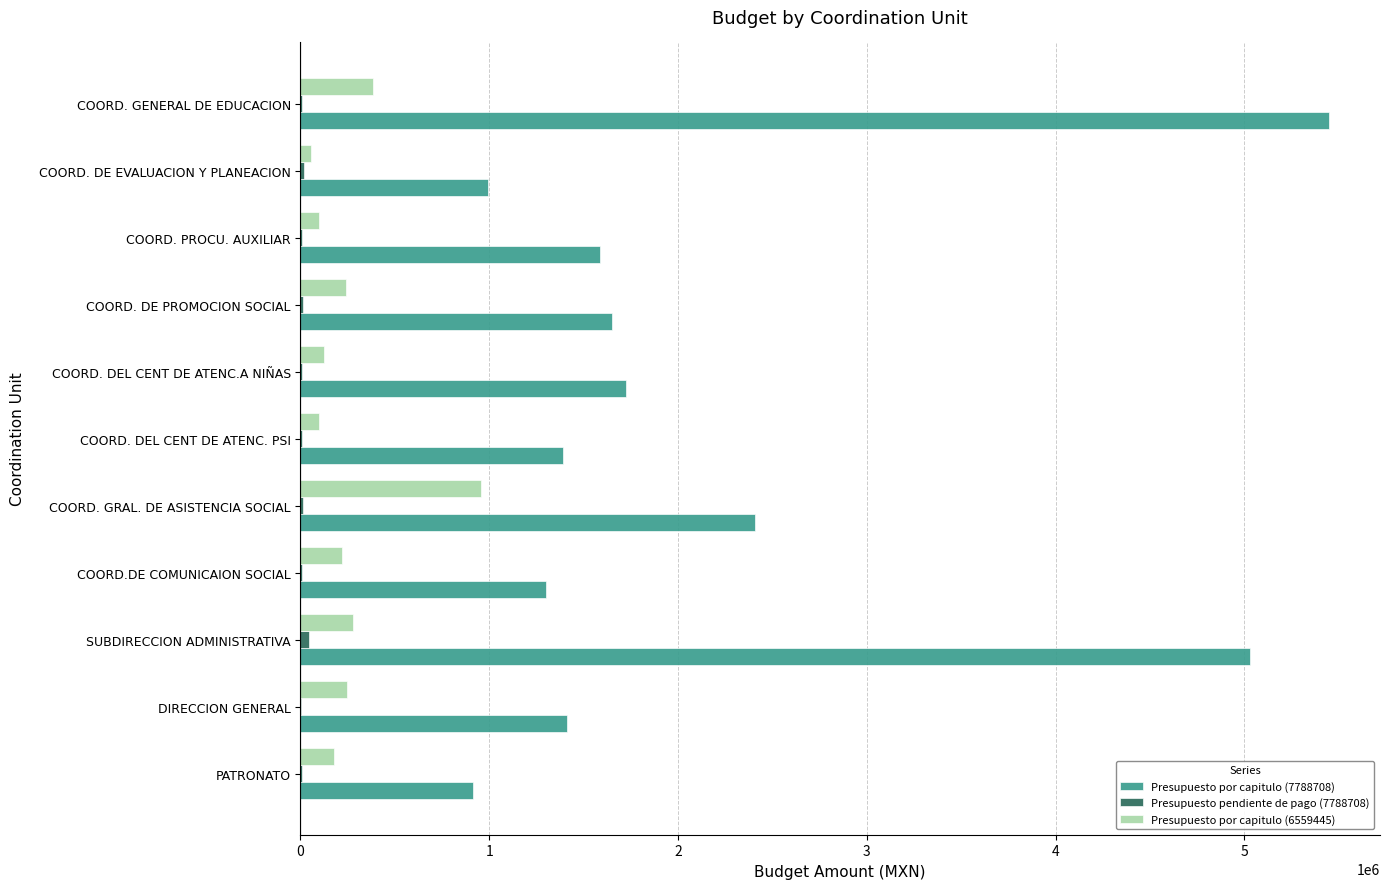

Which category has the highest value across all series?

COORD. GENERAL DE EDUCACION